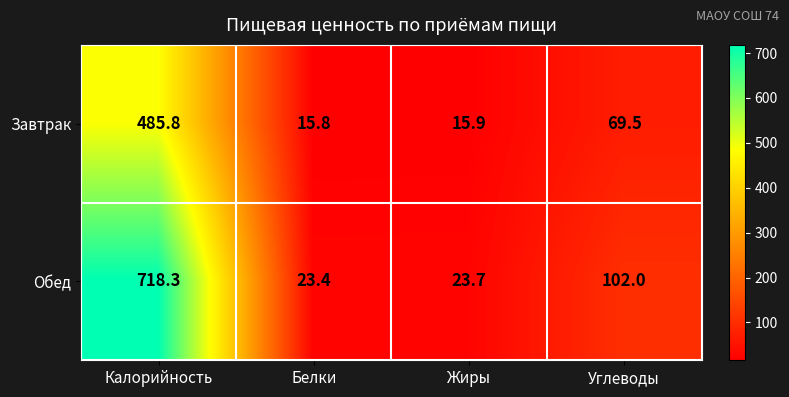

The value of Завтрак at Углеводы is 69.5. True or false?

True